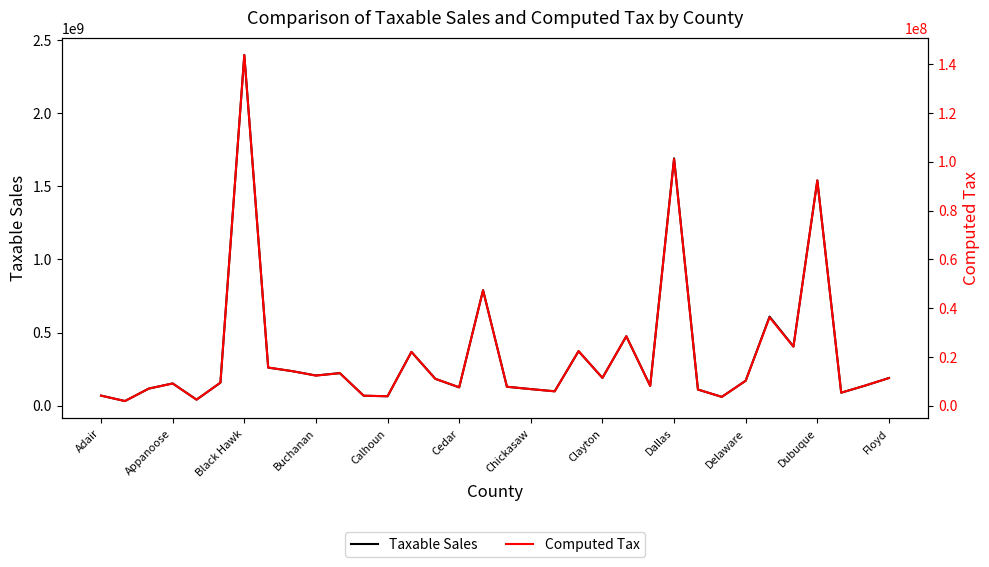

What is the spread (max minus min) of values at 14?

172960215